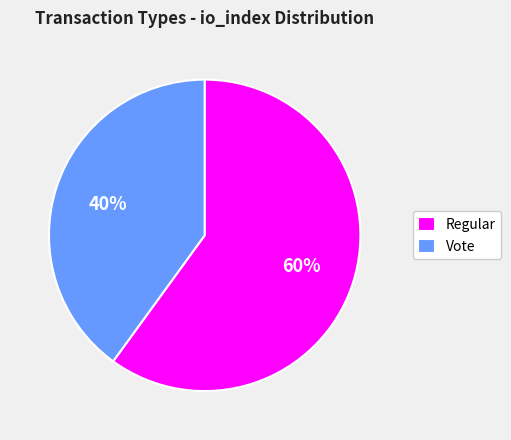

Which slice is the smallest?

Vote